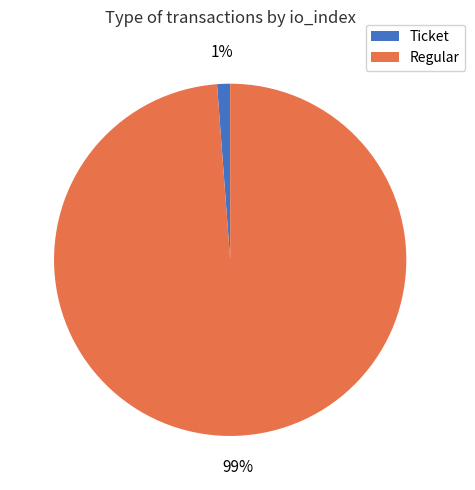

Between Ticket and Regular, which is larger?

Regular